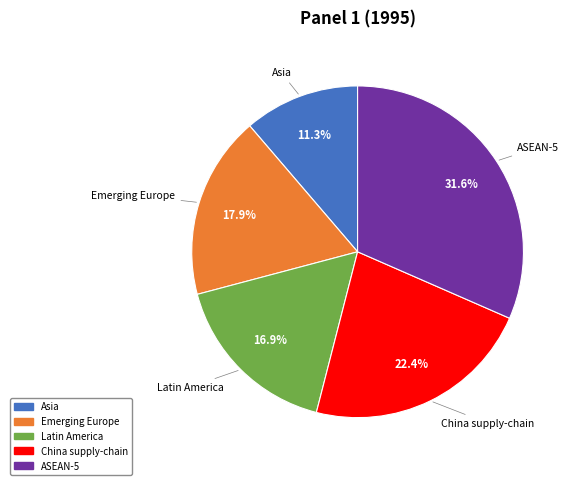

How many slices are in this pie chart?

5